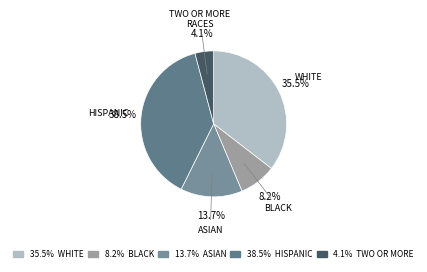

How many segments does this pie chart have?

5